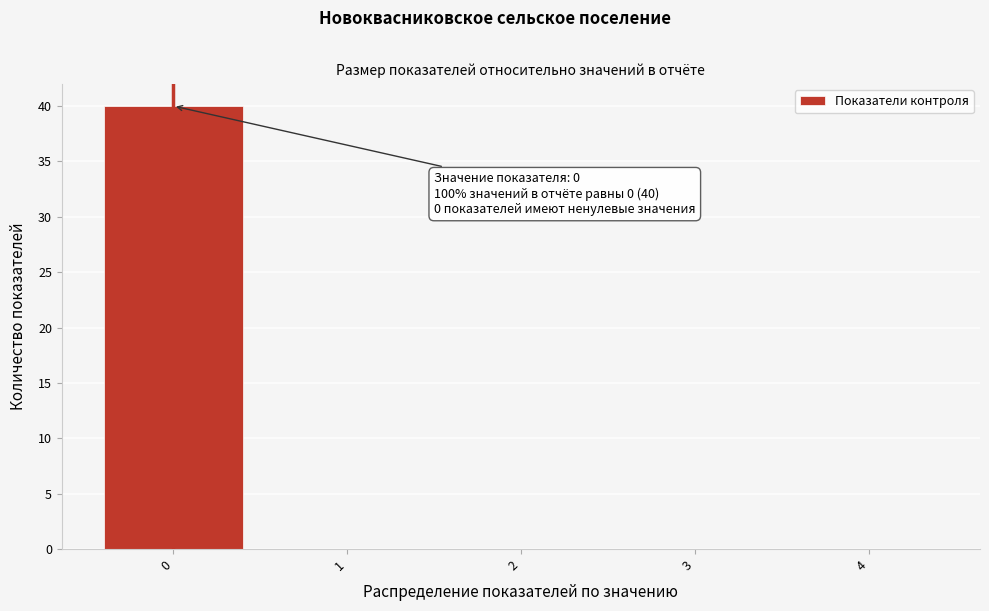

Which range on the x-axis has the tallest bar?

-0.5 to 0.5